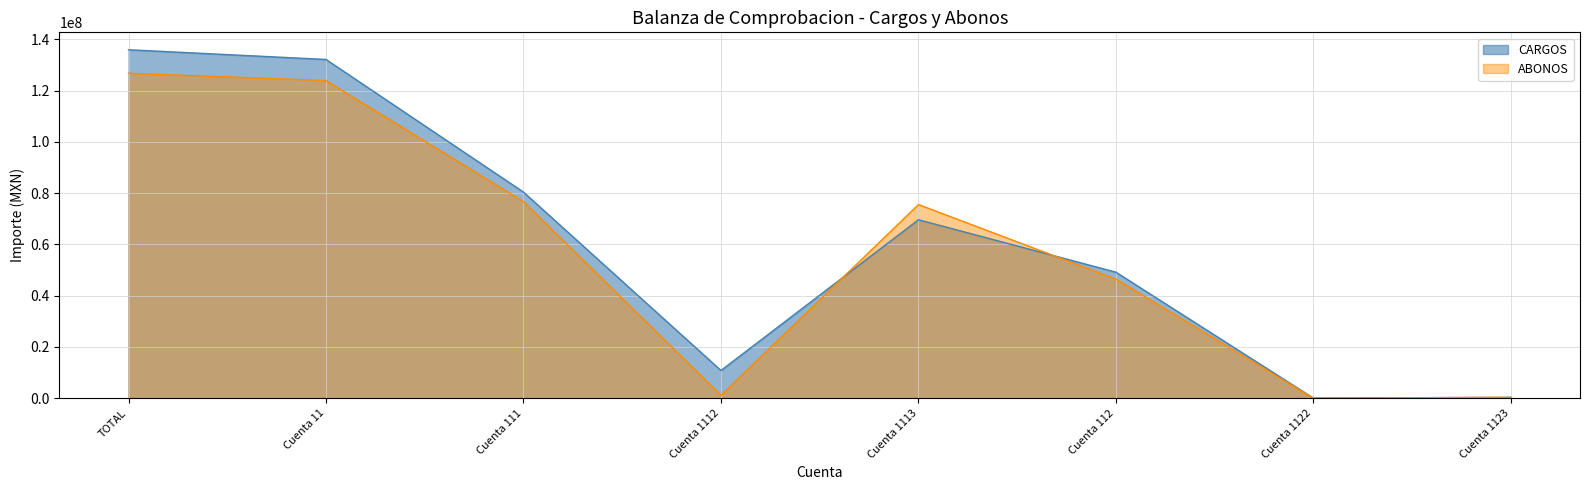

At TOTAL, list the series in order from smallest to largest.

ABONOS, CARGOS